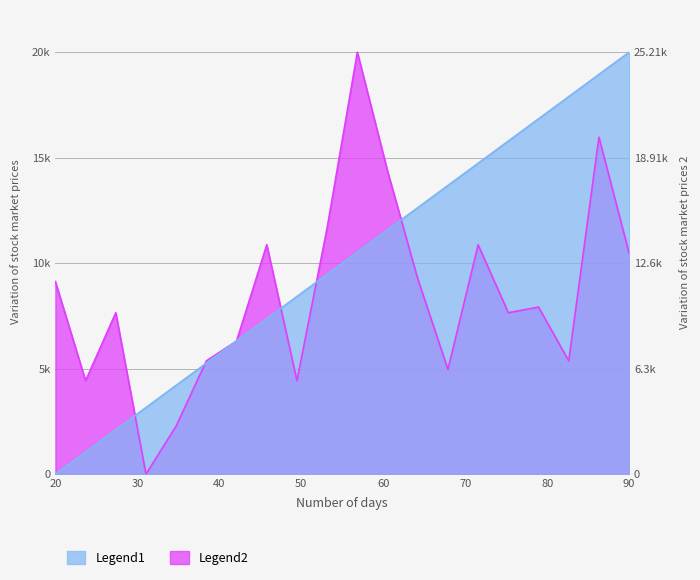

Reading left to right, extract all data points from this chart.

Legend1: 0.0	1052.6	2105.3	3157.9	4210.5	5263.2	6315.8	7368.4	8421.1	9473.7	10526.3	11578.9	12631.6	13684.2	14736.8	15789.5	16842.1	17894.7	18947.4	20000.0
Legend2: 9127.5	4429.5	7651.0	0.0	2281.9	5369.1	6308.7	10872.5	4429.5	11677.9	20000.0	14362.4	9261.7	4966.4	10872.5	7651.0	7919.5	5369.1	15973.2	10469.8